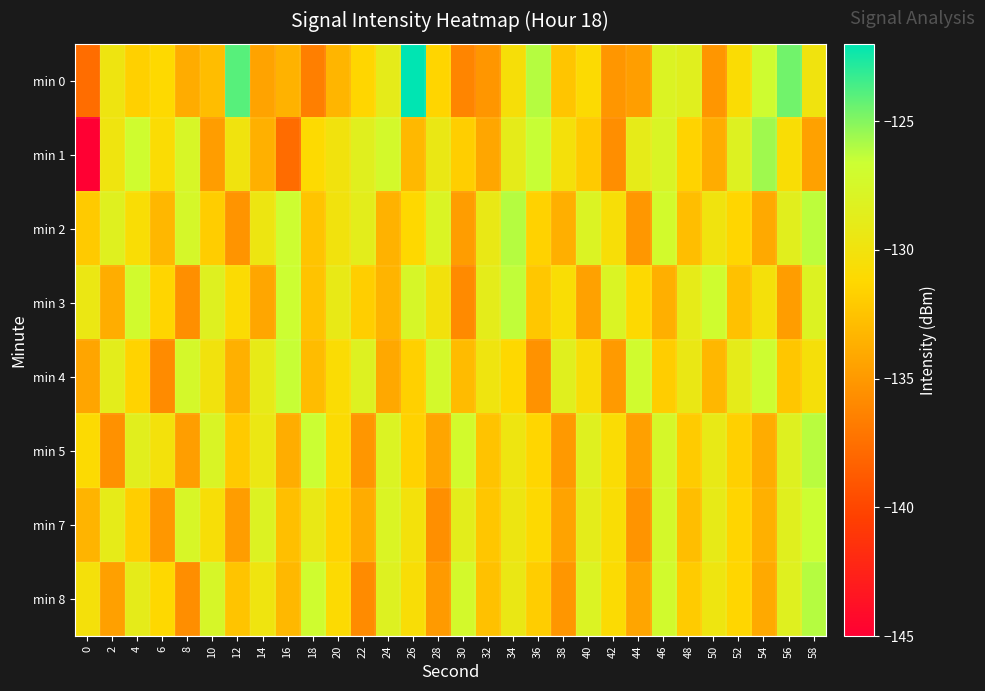

Reading right to left, list all the values displayed in this chart.

min 0: 58=-129.9	56=-124.6	54=-126.9	52=-130.8	50=-135.2	48=-128.5	46=-128.0	44=-134.7	42=-135.2	40=-131.0	38=-132.3	36=-126.1	34=-130.4	32=-135.2	30=-136.2	28=-131.4	26=-122.0	24=-128.9	22=-131.3	20=-133.3	18=-136.5	16=-133.5	14=-134.4	12=-124.0	10=-132.9	8=-133.8	6=-131.1	4=-131.7	2=-129.8	0=-137.6
min 1: 58=-134.5	56=-130.7	54=-125.6	52=-128.2	50=-133.9	48=-131.5	46=-127.8	44=-129.0	42=-135.7	40=-132.1	38=-130.3	36=-126.5	34=-128.9	32=-134.2	30=-131.8	28=-129.4	26=-133.1	24=-127.3	22=-128.5	20=-130.0	18=-131.1	16=-137.7	14=-133.6	12=-129.9	10=-134.8	8=-127.7	6=-130.8	4=-126.9	2=-129.8	0=-145.7
min 2: 58=-126.3	56=-128.6	54=-134.0	52=-131.3	50=-129.9	48=-132.8	46=-127.2	44=-135.1	42=-130.5	40=-128.0	38=-133.7	36=-131.6	34=-126.1	32=-129.3	30=-134.8	28=-127.9	26=-131.2	24=-133.5	22=-128.7	20=-130.0	18=-132.4	16=-126.8	14=-129.6	12=-135.3	10=-131.9	8=-127.5	6=-133.2	4=-130.7	2=-128.4	0=-132.1
min 3: 58=-128.1	56=-134.8	54=-130.3	52=-132.6	50=-126.9	48=-129.0	46=-133.7	44=-131.1	42=-127.9	40=-134.5	38=-130.7	36=-132.2	34=-126.4	32=-128.8	30=-135.9	28=-130.1	26=-127.6	24=-133.4	22=-131.8	20=-129.2	18=-132.5	16=-126.7	14=-134.2	12=-130.9	10=-128.3	8=-135.6	6=-131.4	4=-127.1	2=-133.8	0=-129.5
min 4: 58=-130.4	56=-132.3	54=-126.8	52=-128.9	50=-133.2	48=-129.4	46=-131.9	44=-127.0	42=-134.9	40=-130.6	38=-128.5	36=-135.4	34=-131.2	32=-129.8	30=-133.0	28=-127.3	26=-131.7	24=-134.1	22=-128.2	20=-130.8	18=-132.9	16=-126.5	14=-129.1	12=-133.6	10=-130.0	8=-127.4	6=-135.8	4=-131.5	2=-128.7	0=-134.3
min 5: 58=-126.2	56=-128.3	54=-133.9	52=-131.7	50=-129.2	48=-132.0	46=-127.5	44=-134.6	42=-130.8	40=-128.4	38=-135.0	36=-131.3	34=-129.7	32=-132.5	30=-127.2	28=-134.3	26=-131.6	24=-128.0	22=-135.2	20=-130.9	18=-126.6	16=-133.8	14=-129.5	12=-132.1	10=-127.8	8=-134.7	6=-130.2	4=-128.6	2=-135.5	0=-131.0
min 7: 58=-126.7	56=-128.5	54=-133.6	52=-131.4	50=-129.1	48=-132.8	46=-127.4	44=-135.3	42=-130.7	40=-128.8	38=-134.4	36=-131.1	34=-129.6	32=-132.3	30=-128.7	28=-135.6	26=-130.2	24=-127.9	22=-133.9	20=-131.5	18=-129.3	16=-132.7	14=-128.1	12=-134.8	10=-130.5	8=-127.7	6=-135.1	4=-131.8	2=-129.0	0=-133.4
min 8: 58=-126.1	56=-128.4	54=-134.0	52=-131.3	50=-129.7	48=-132.0	46=-127.1	44=-134.3	42=-130.9	40=-128.0	38=-135.2	36=-131.9	34=-129.4	32=-132.6	30=-127.3	28=-134.9	26=-130.6	24=-128.2	22=-135.8	20=-131.0	18=-126.9	16=-133.1	14=-129.8	12=-132.4	10=-127.6	8=-135.7	6=-131.2	4=-128.9	2=-134.6	0=-130.3